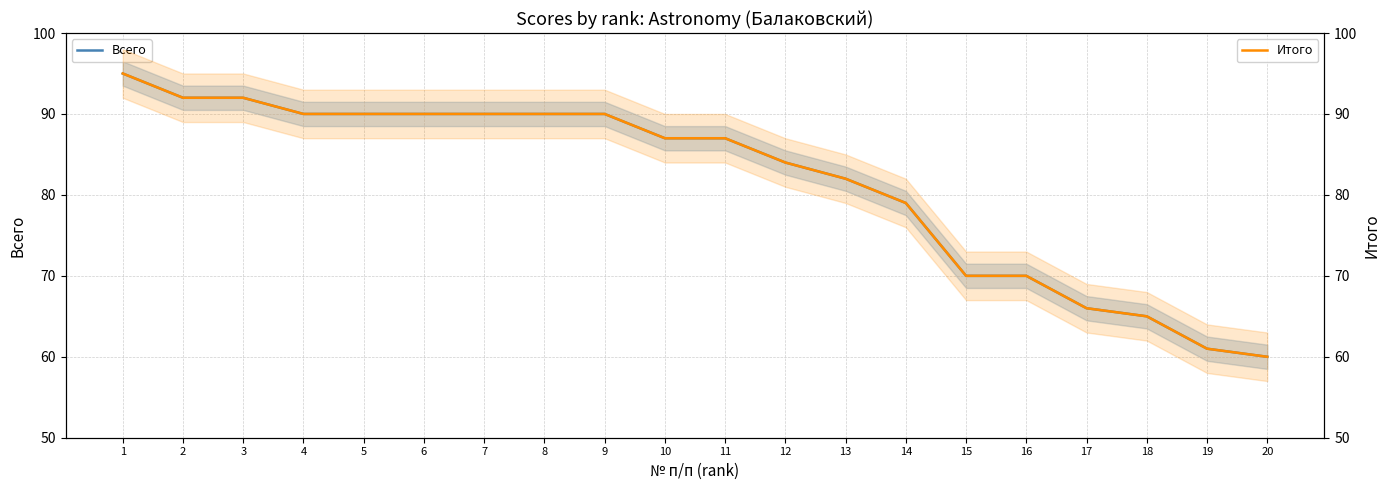

Which series has the widest spread of values?

Всего